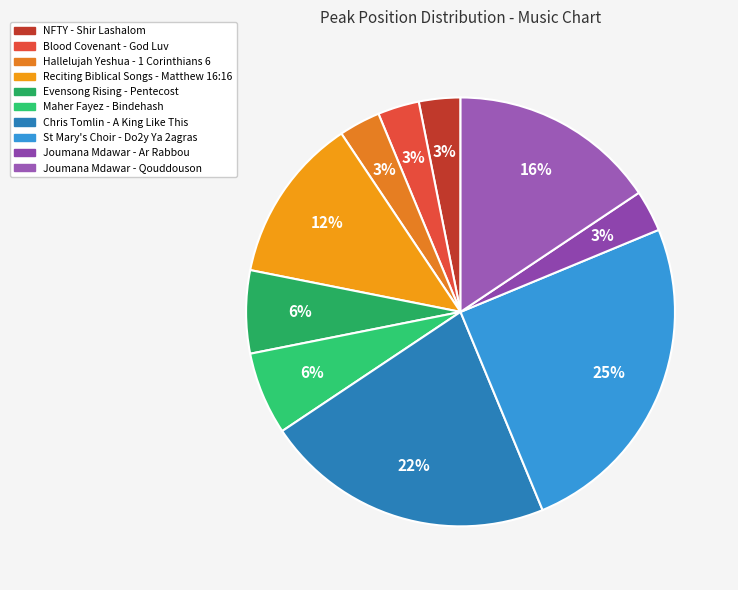

To the nearest percent, what is the combined percentage of St Mary's Choir - Do2y Ya 2agras and NFTY - Shir Lashalom?

28%